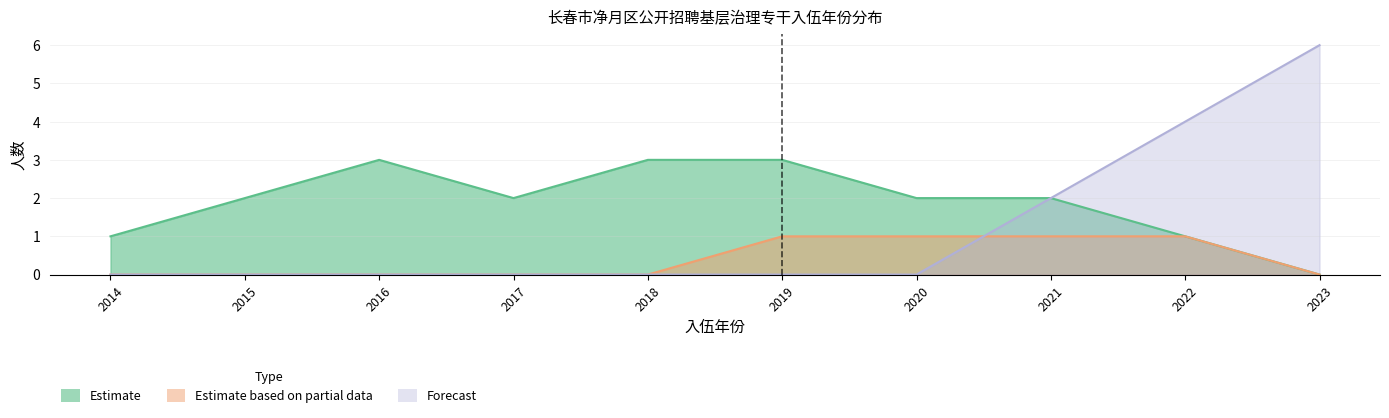

The value of Estimate at 2023 is 0. True or false?

True